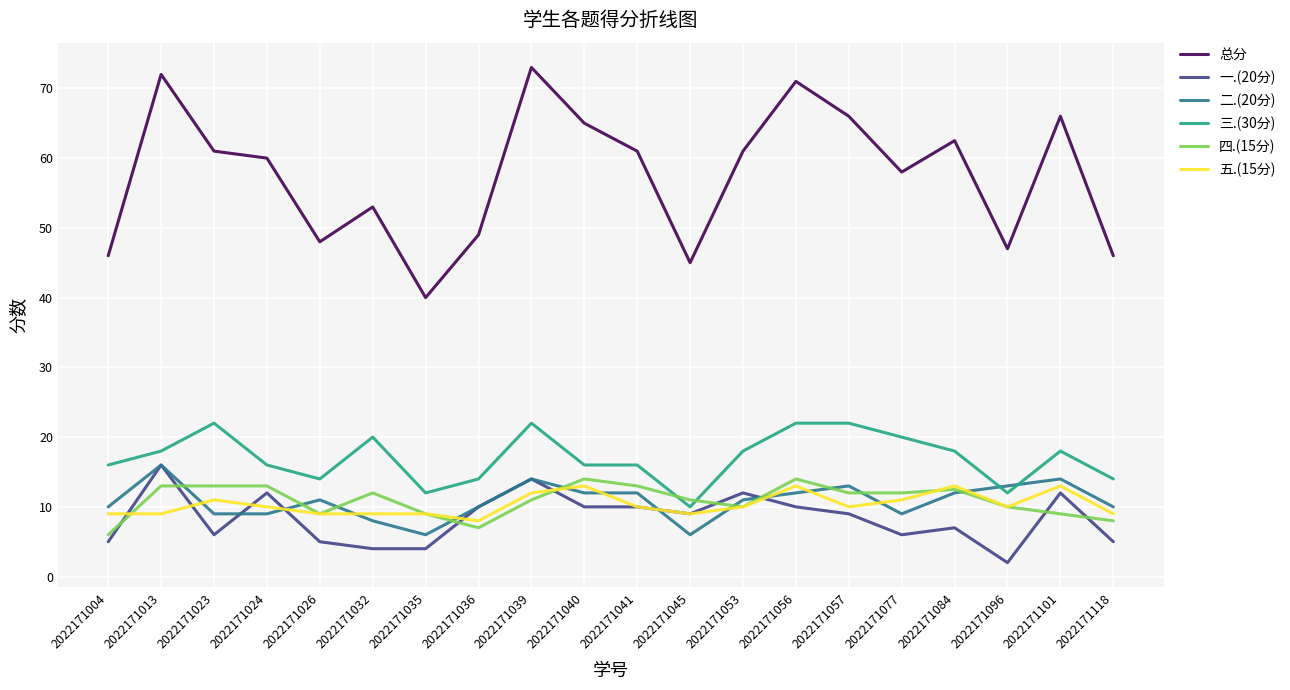

At which category does the chart reach its peak across all series?

2022171039